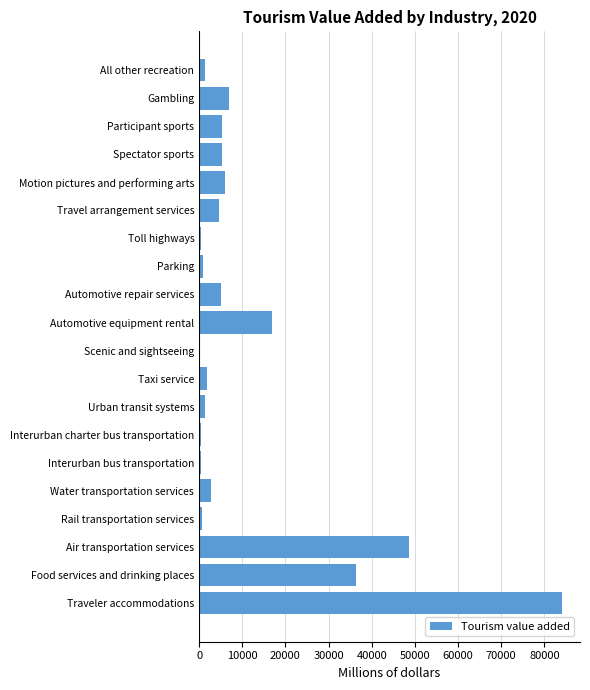

The chart shows a value of 4979 at Automotive repair services. True or false?

True